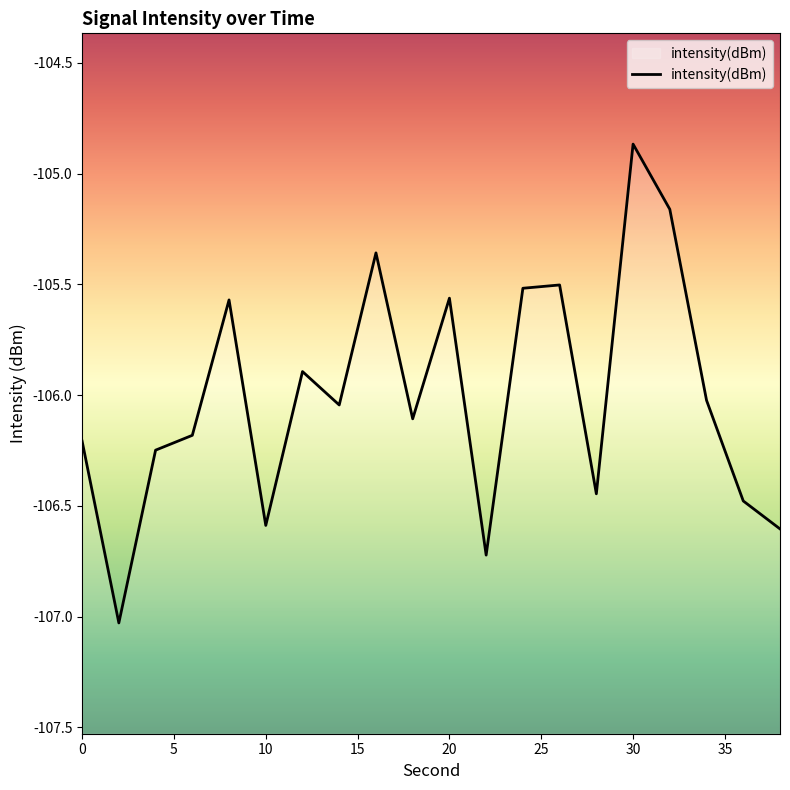

What is the greatest value displayed?

-104.9